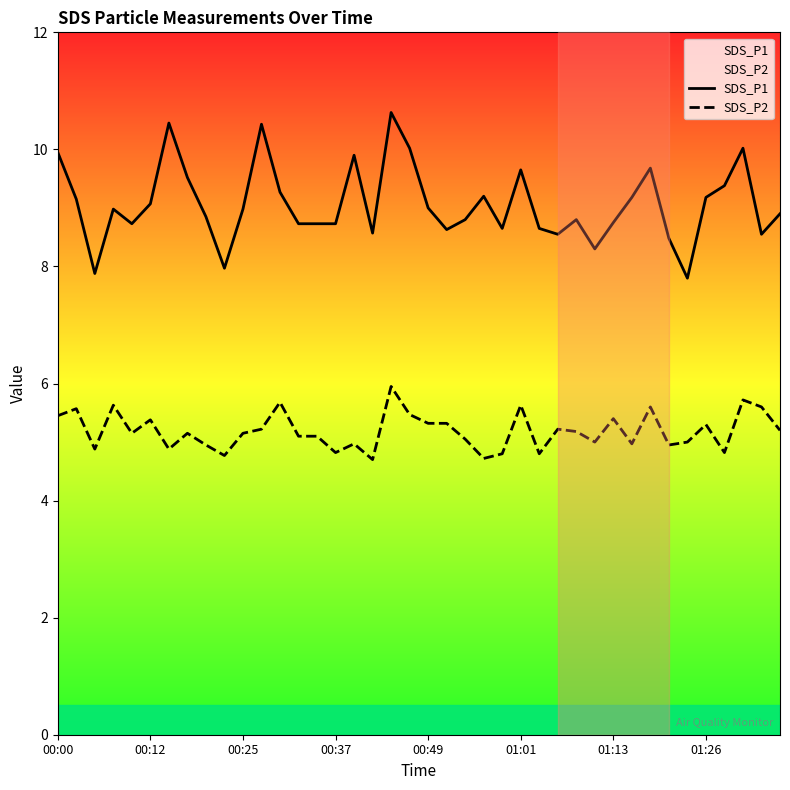

True or false: SDS_P1 and SDS_P2 cross at least once.

False